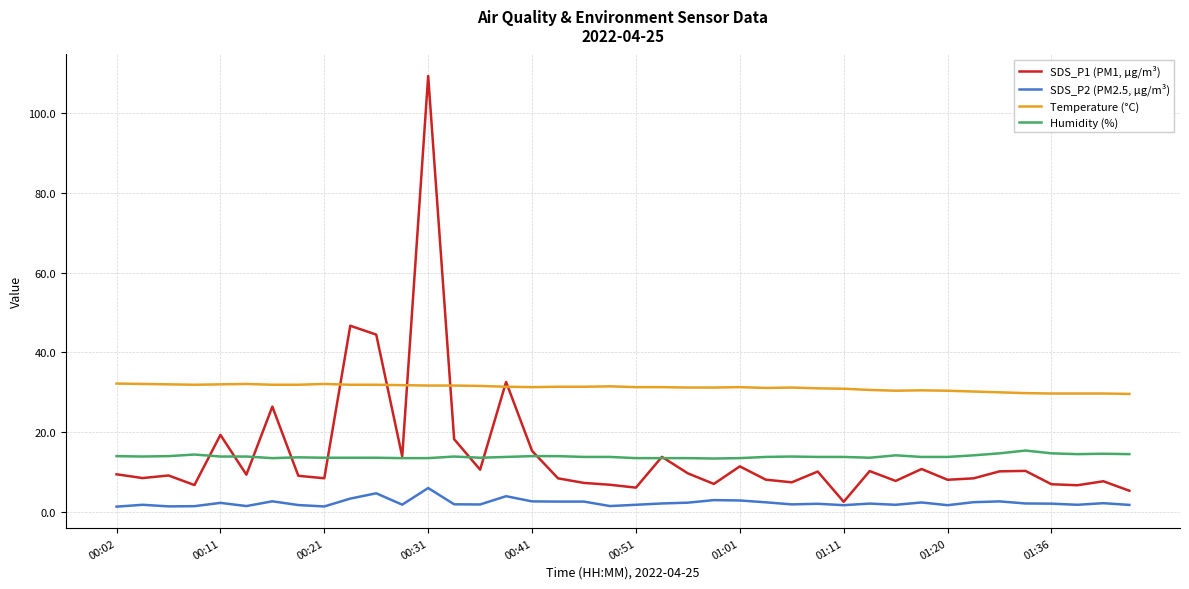

True or false: Humidity (%) has more than 0 points higher than both neighbors.

True